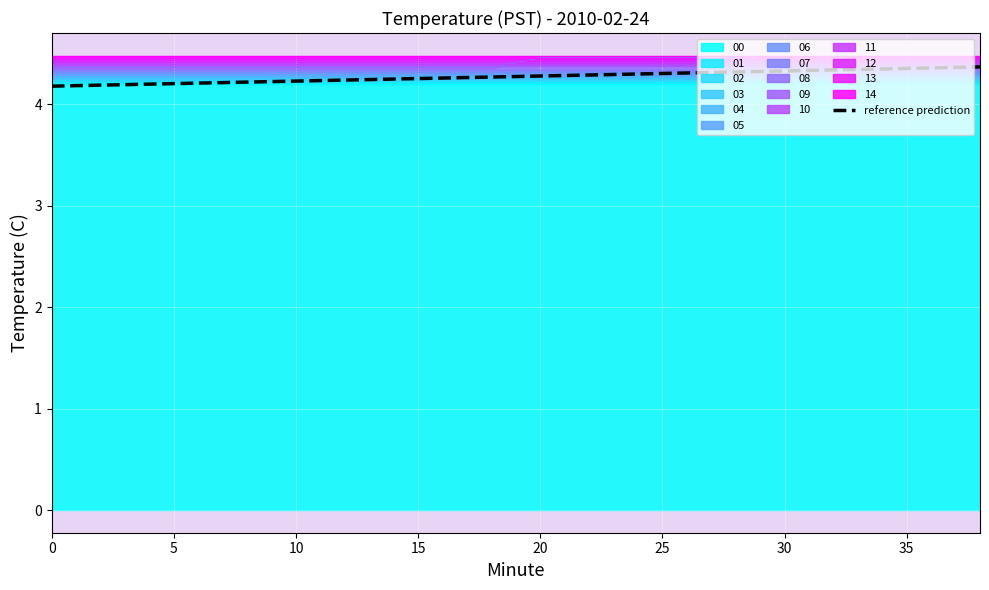

Is it true that the value at 13 is 1.3?

False